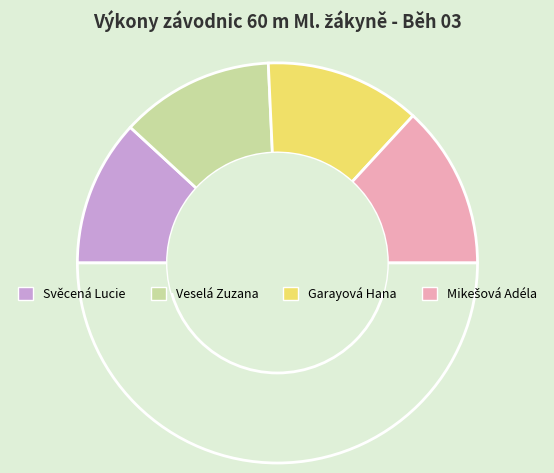

How many slices are in this pie chart?

5